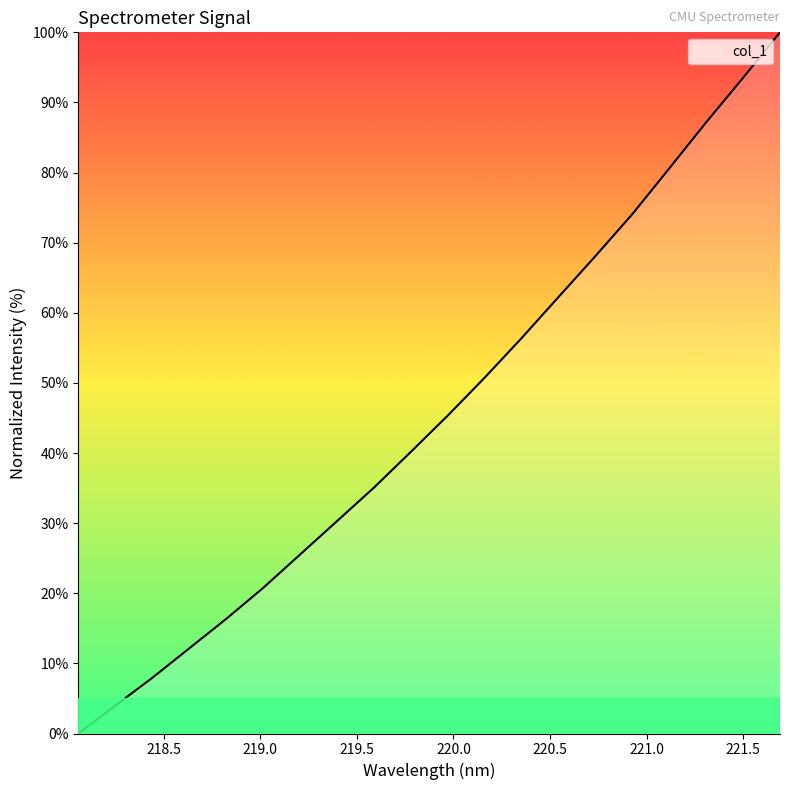

What is the difference between the maximum and minimum values?

100.0